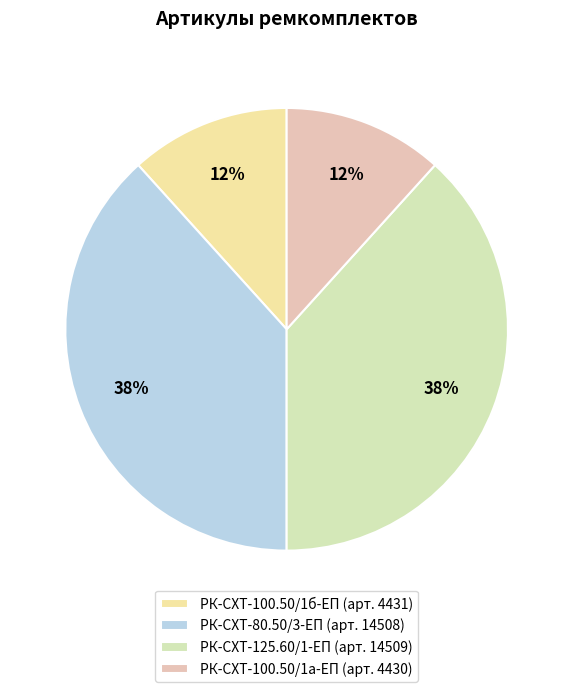

Which category has the smallest portion of the pie?

РК-СХТ-100.50/1а-ЕП